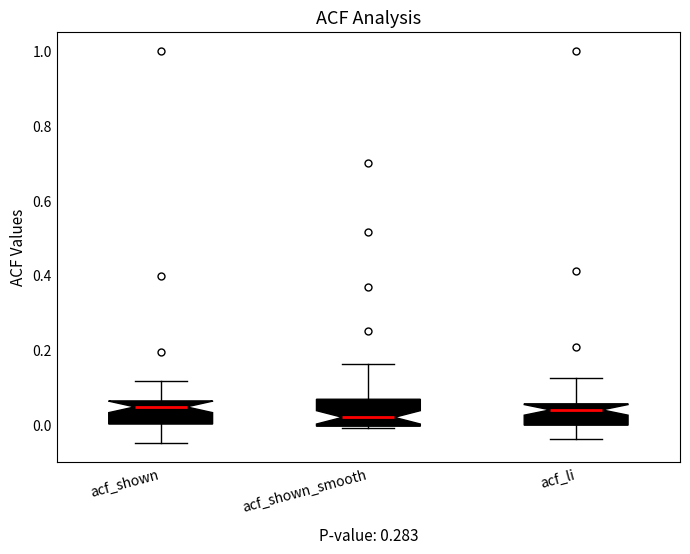

Reading left to right, read every box against the y-axis: the position of its median line, the range the box covers, and the ends of its whiskers. The values are not printed on the chart, so give them approximately, as read against the axis.

acf_shown: median 0.04, box 0.00 to 0.06, whiskers -0.04 to 0.12
acf_shown_smooth: median 0.02, box 0.00 to 0.06, whiskers 0.00 to 0.16
acf_li: median 0.04, box 0.00 to 0.06, whiskers -0.04 to 0.12